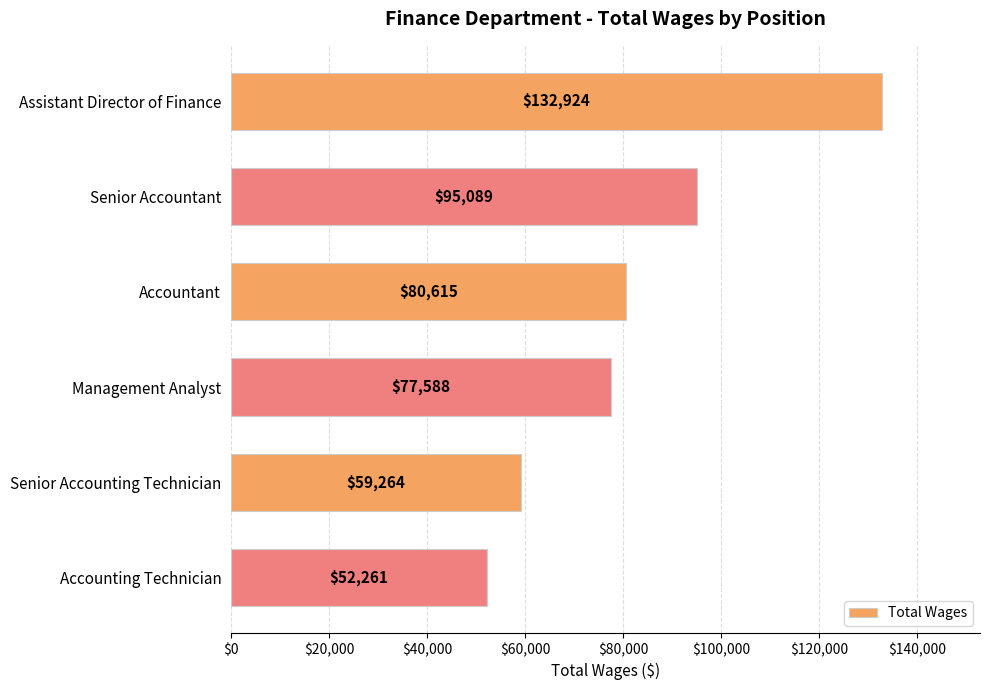

Reading top to bottom, extract all data points from this chart.

132924	95089	80615	77588	59264	52261